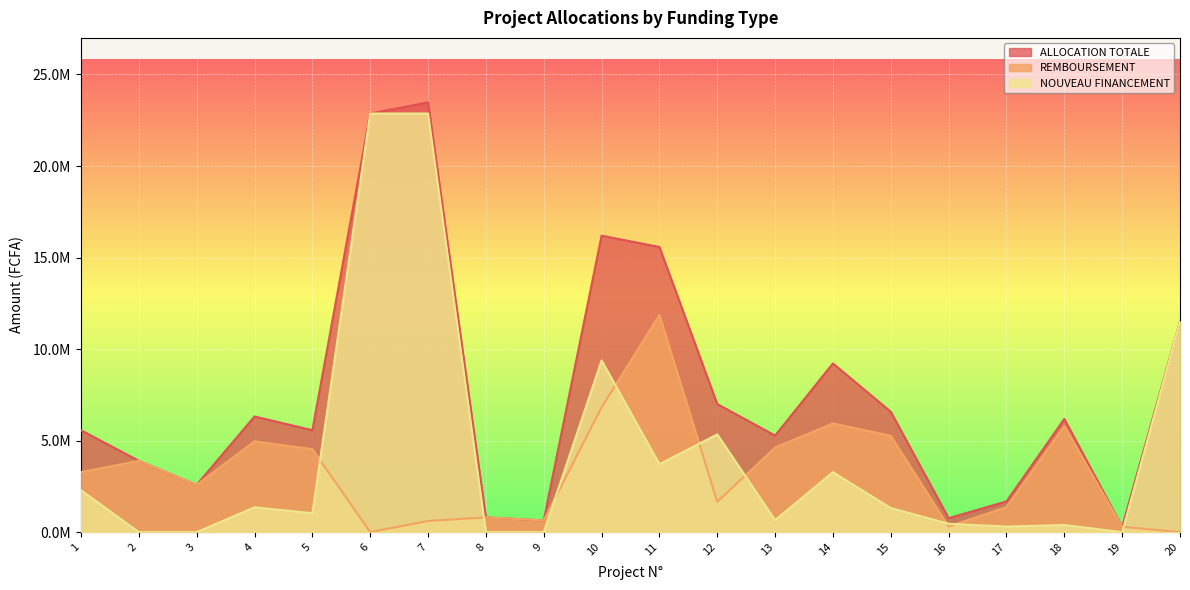

How many data points in NOUVEAU FINANCEMENT are above 1314872?

10